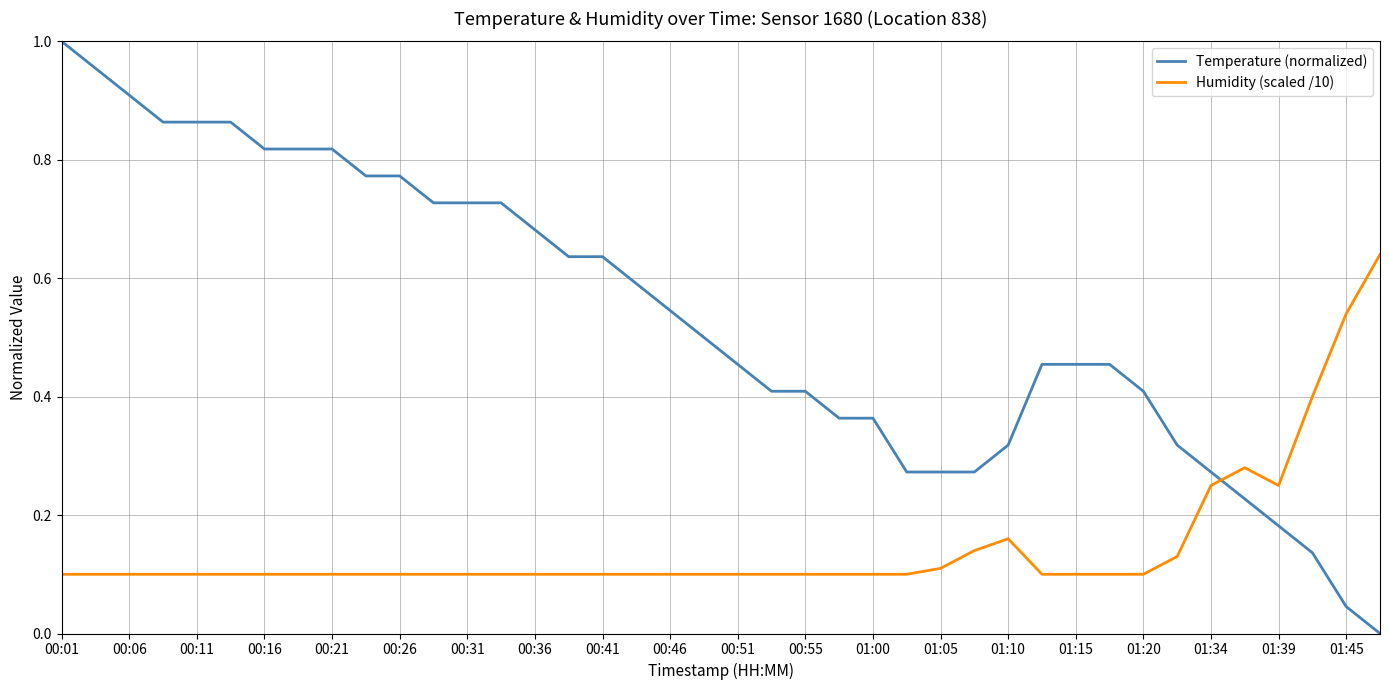

Which series has the widest spread of values?

Temperature (normalized)